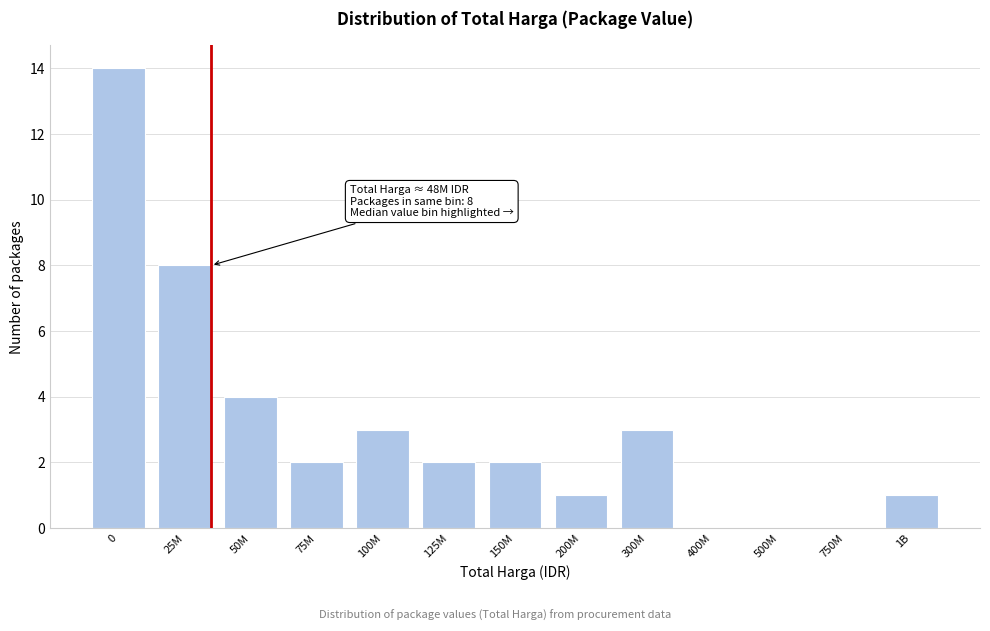

Reading left to right, what are all the values shown in this chart?

0=14	25M=8	50M=4	75M=2	100M=3	125M=2	150M=2	200M=1	300M=3	400M=0	500M=0	750M=0	1B=1